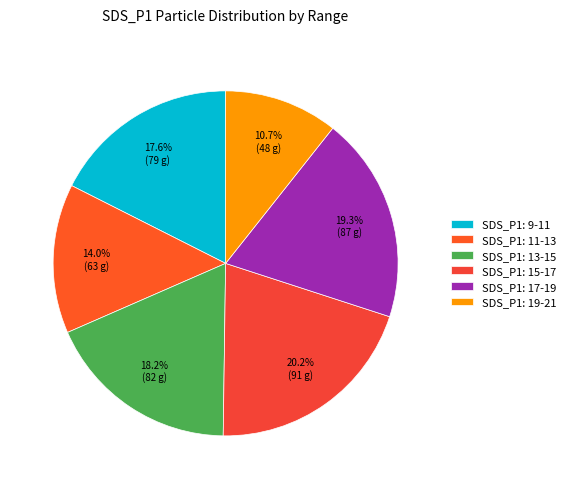

To the nearest percent, what is the difference between the largest and smallest slice percentages?

10%